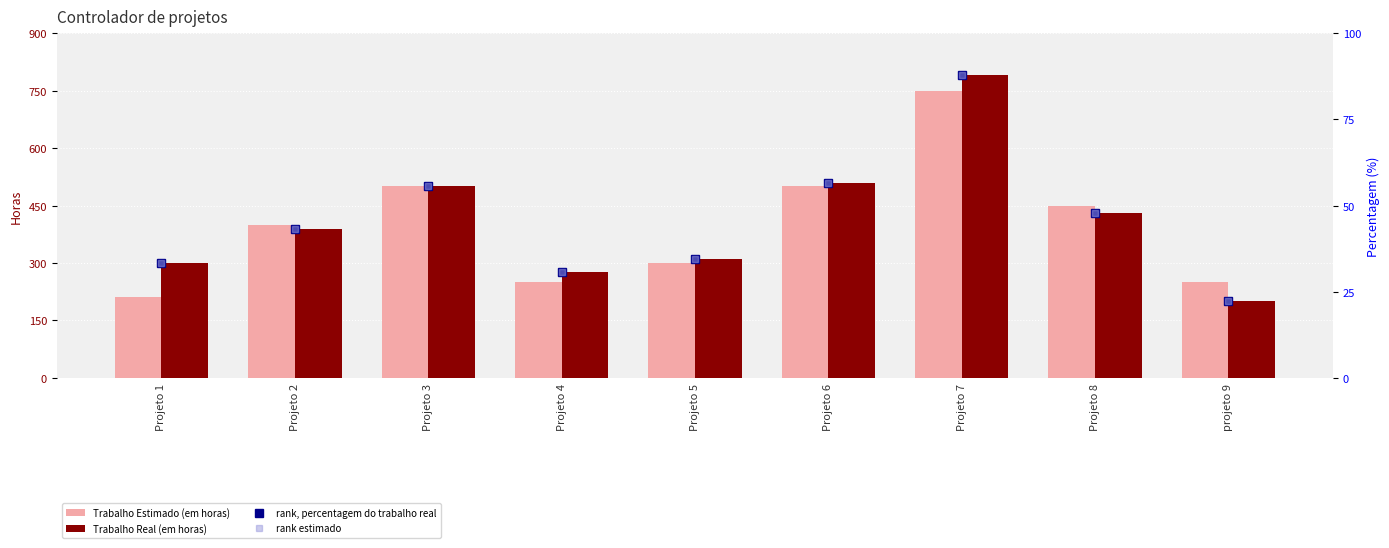

Rank the series at Projeto 5 from highest to lowest value.

Trabalho Real (em horas), Trabalho Estimado (em horas), rank, percentagem do trabalho real, rank estimado